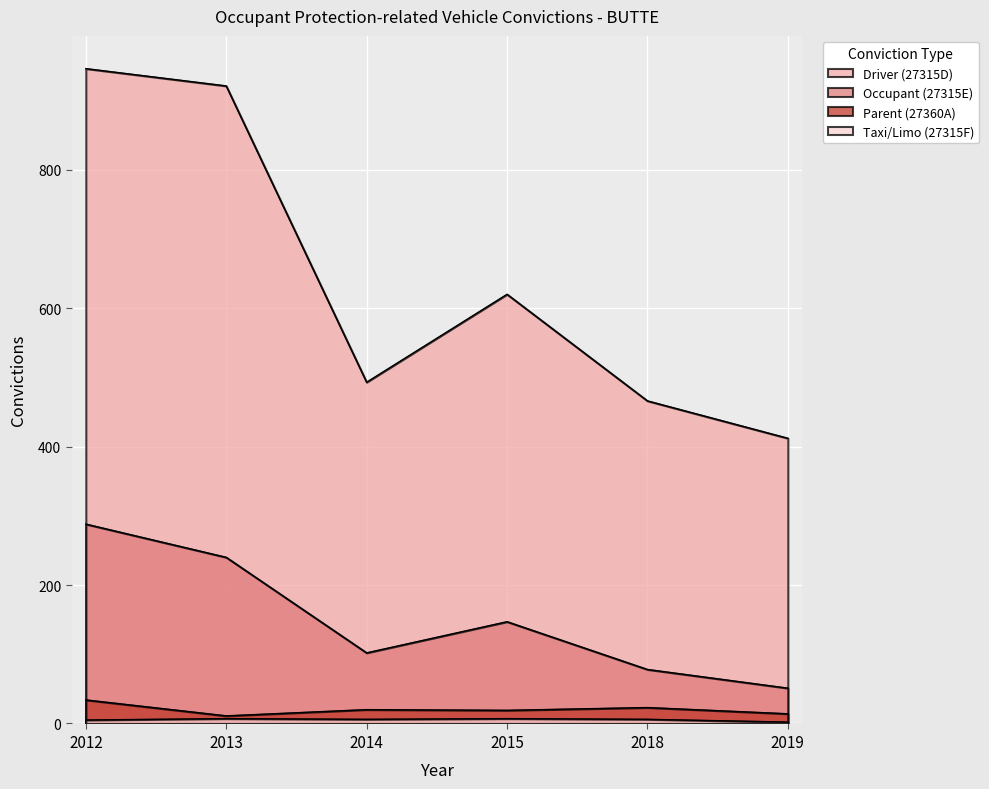

In Driver (27315D), how many points are lower than both neighbors (excluding endpoints)?

1